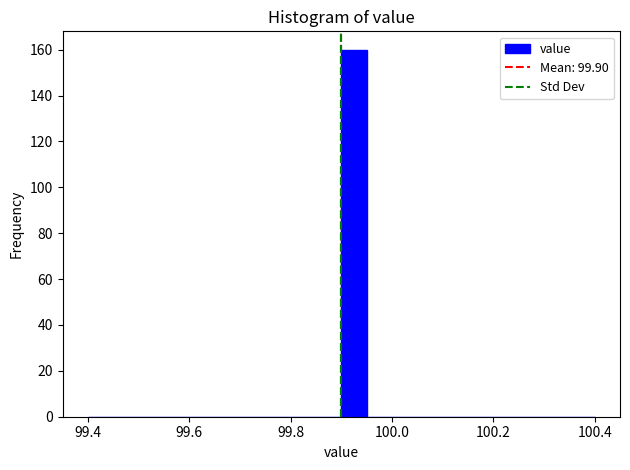

Around what value on the x-axis is the tallest bar? Give the approximate position of its centre, as read against the axis.

99.92